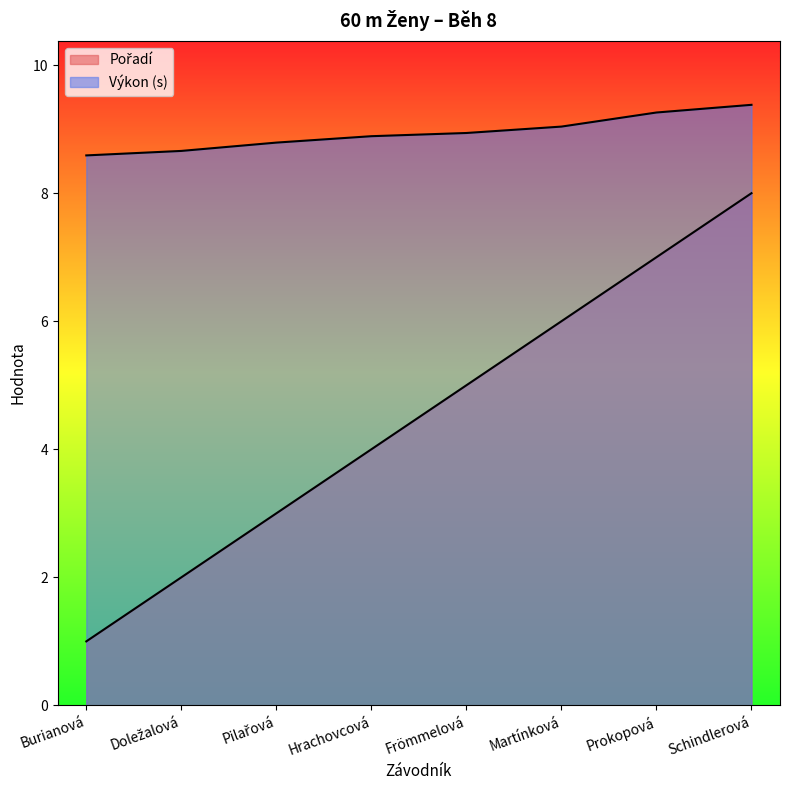

Is it true that Pořadí equals 0.7 at Burianová?

False